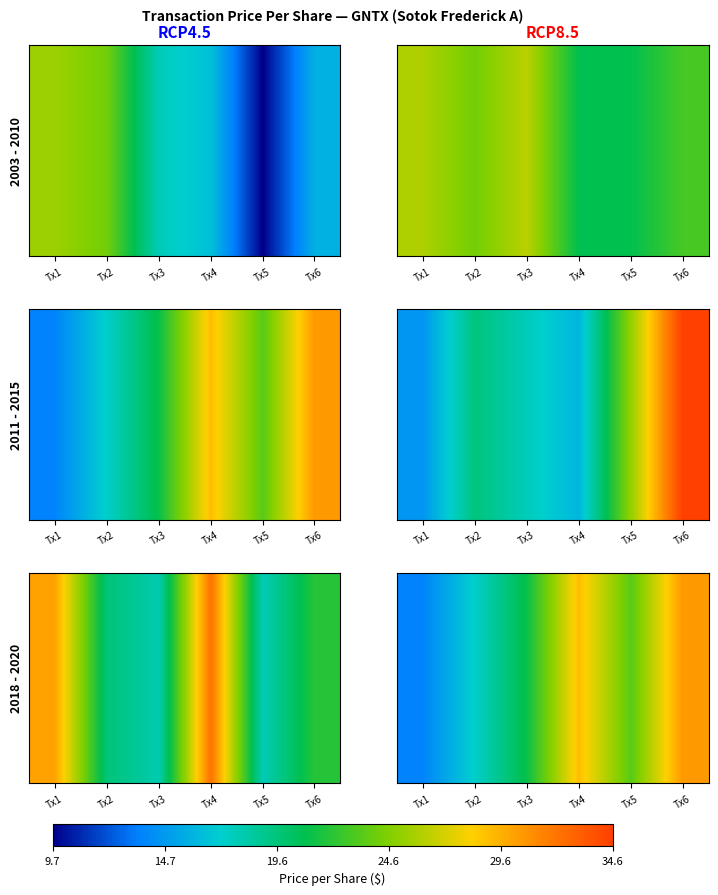

What is the approximate value at Tx2?

17.3